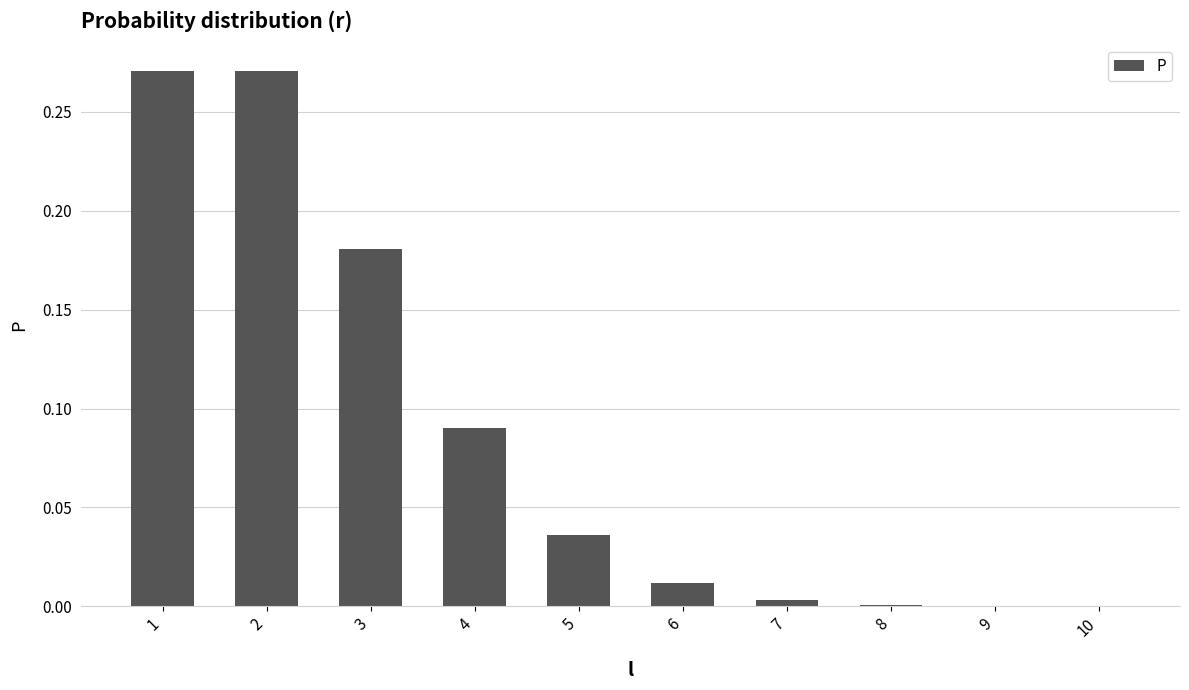

What is the change in value from 2 to 6?

-0.3